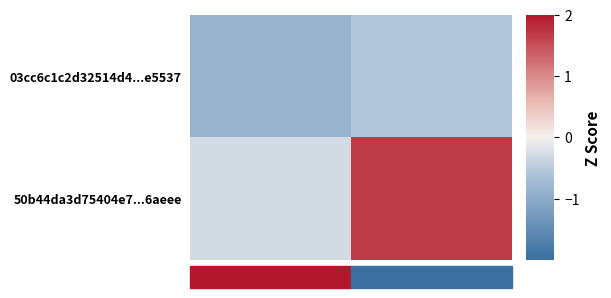

How many values in the 50b44da3d75404e7...6aeee series exceed 1?

1